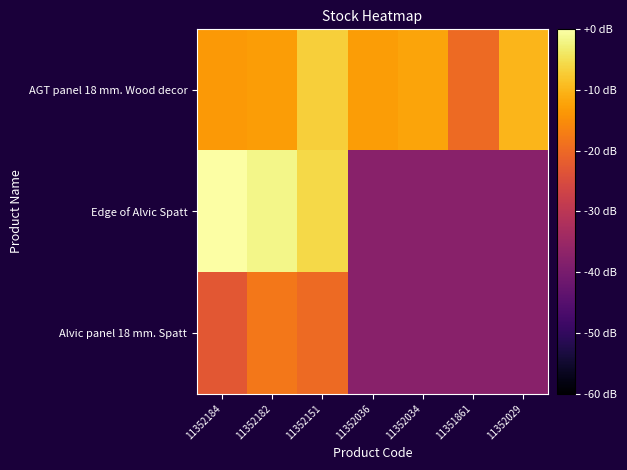

Rank the series by their maximum value, from highest to lowest.

Edge of Alvic Spatt, AGT panel 18 mm. Wood decor, Alvic panel 18 mm. Spatt